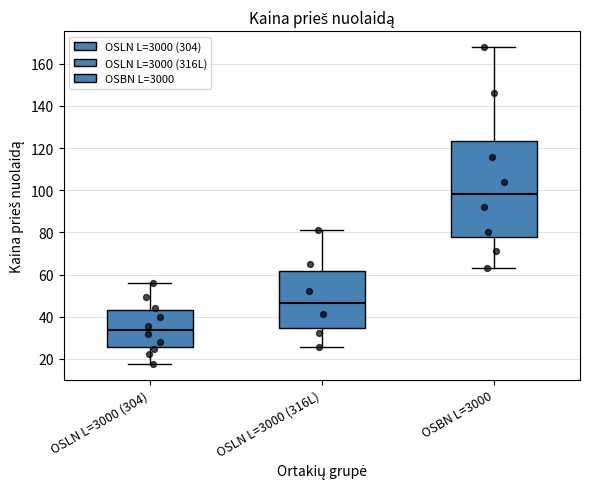

Reading left to right, read every box against the y-axis: the position of its median line, the range the box covers, and the ends of its whiskers. The values are not printed on the chart, so give them approximately, as read against the axis.

OSLN L=3000 (304): median 34, box 26 to 44, whiskers 18 to 56
OSLN L=3000 (316L): median 46, box 34 to 62, whiskers 26 to 82
OSBN L=3000: median 98, box 78 to 124, whiskers 64 to 168